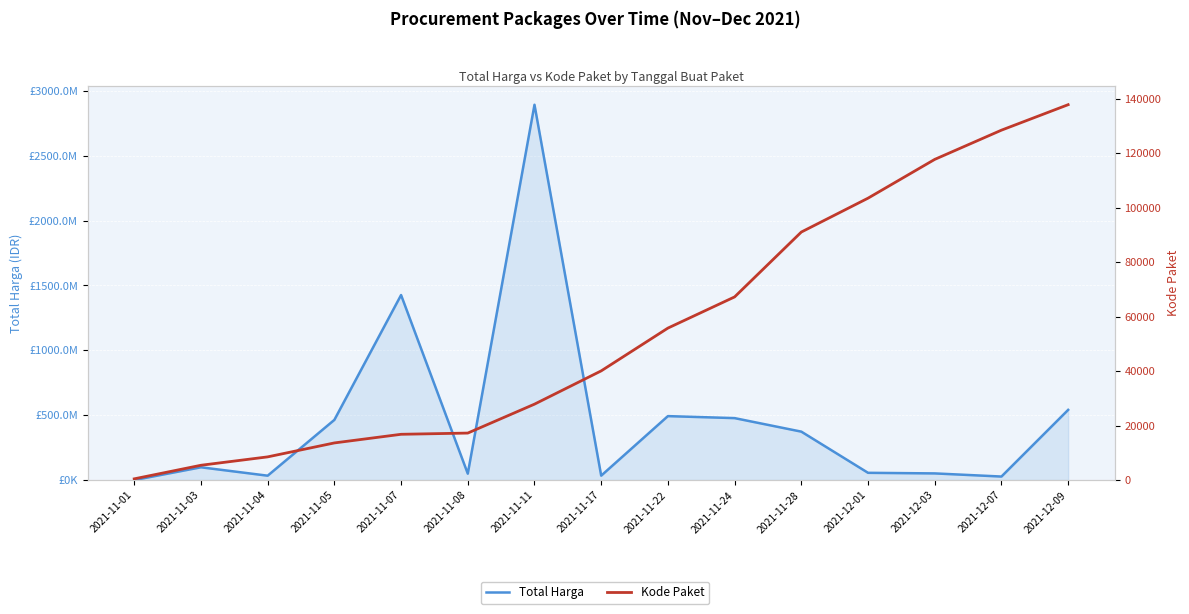

True or false: Kode Paket has a value of 67279 at 2021-11-24.

True